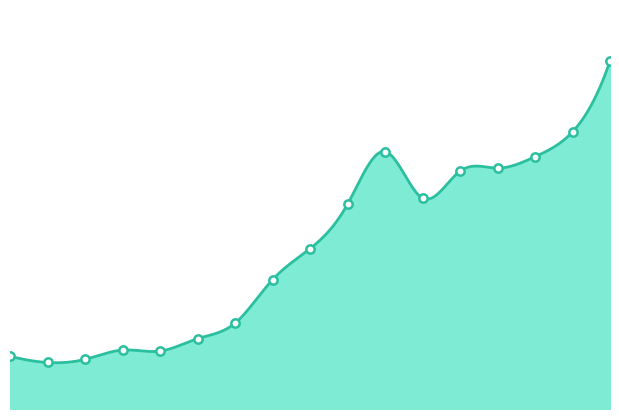

Is it true that the value at 2012 is 10.9?

False